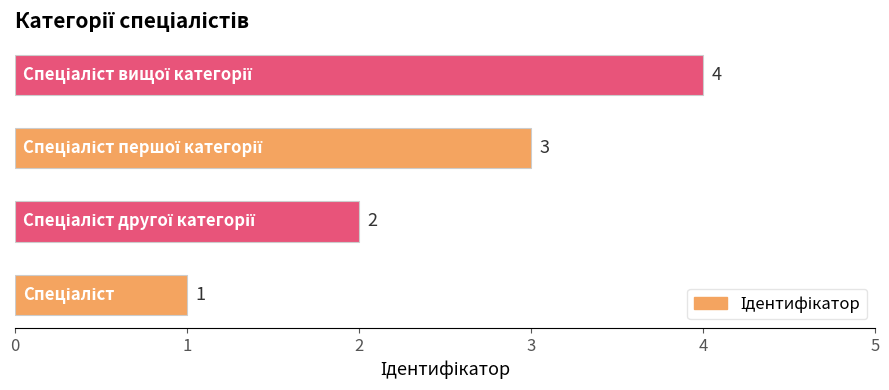

How many values are between 2 and 4?

3